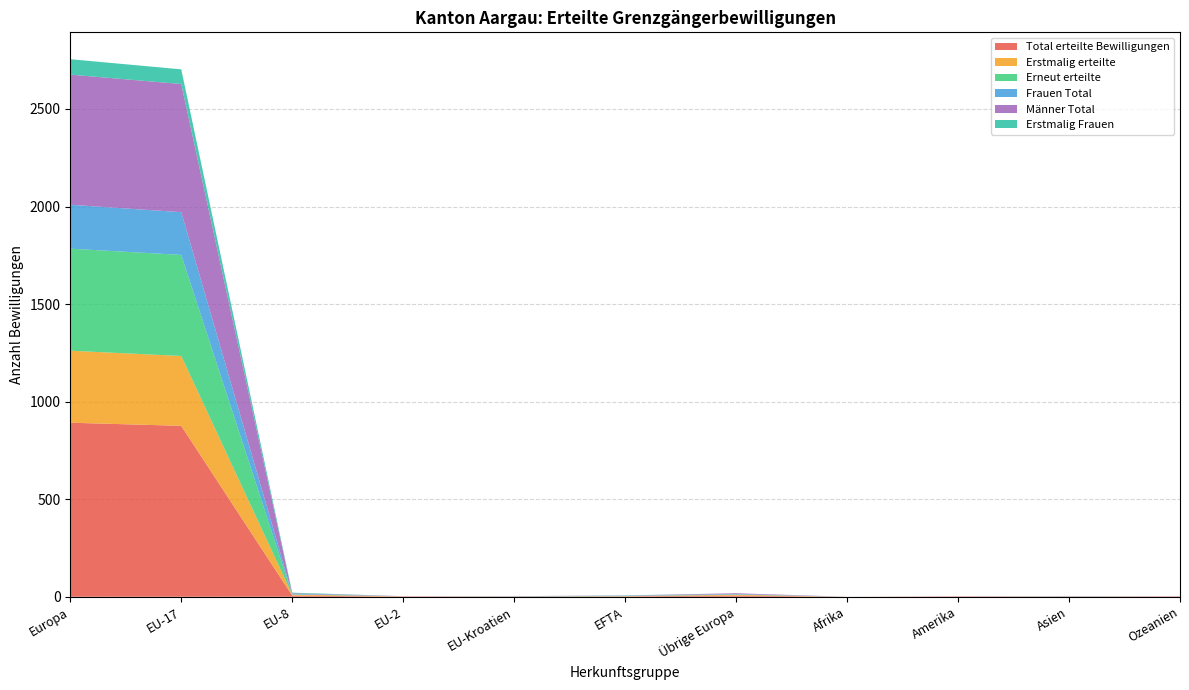

Reading left to right, transcribe all the data shown in this chart.

Total erteilte Bewilligungen: Europa=892	EU-17=876	EU-8=6	EU-2=1	EU-Kroatien=1	EFTA=2	Übrige Europa=6	Afrika=0	Amerika=1	Asien=1	Ozeanien=1
Erstmalig erteilte: Europa=369	EU-17=358	EU-8=5	EU-2=1	EU-Kroatien=0	EFTA=1	Übrige Europa=4	Afrika=0	Amerika=1	Asien=0	Ozeanien=1
Erneut erteilte: Europa=523	EU-17=518	EU-8=1	EU-2=0	EU-Kroatien=1	EFTA=1	Übrige Europa=2	Afrika=0	Amerika=0	Asien=1	Ozeanien=0
Frauen Total: Europa=225	EU-17=219	EU-8=3	EU-2=0	EU-Kroatien=0	EFTA=1	Übrige Europa=2	Afrika=0	Amerika=0	Asien=0	Ozeanien=0
Männer Total: Europa=667	EU-17=657	EU-8=3	EU-2=1	EU-Kroatien=1	EFTA=1	Übrige Europa=4	Afrika=0	Amerika=1	Asien=1	Ozeanien=1
Erstmalig Frauen: Europa=79	EU-17=75	EU-8=3	EU-2=0	EU-Kroatien=0	EFTA=1	Übrige Europa=0	Afrika=0	Amerika=0	Asien=0	Ozeanien=0